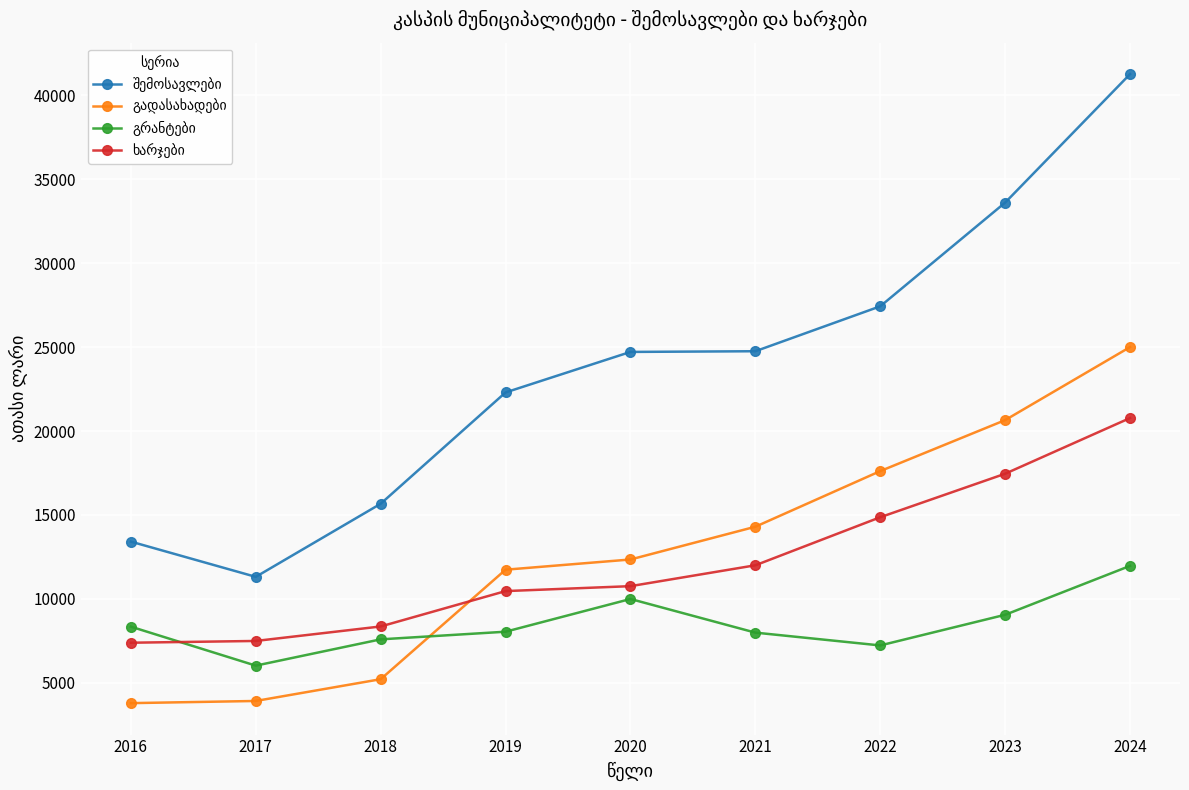

What is the spread (max minus min) of values at 2020?

14721.5